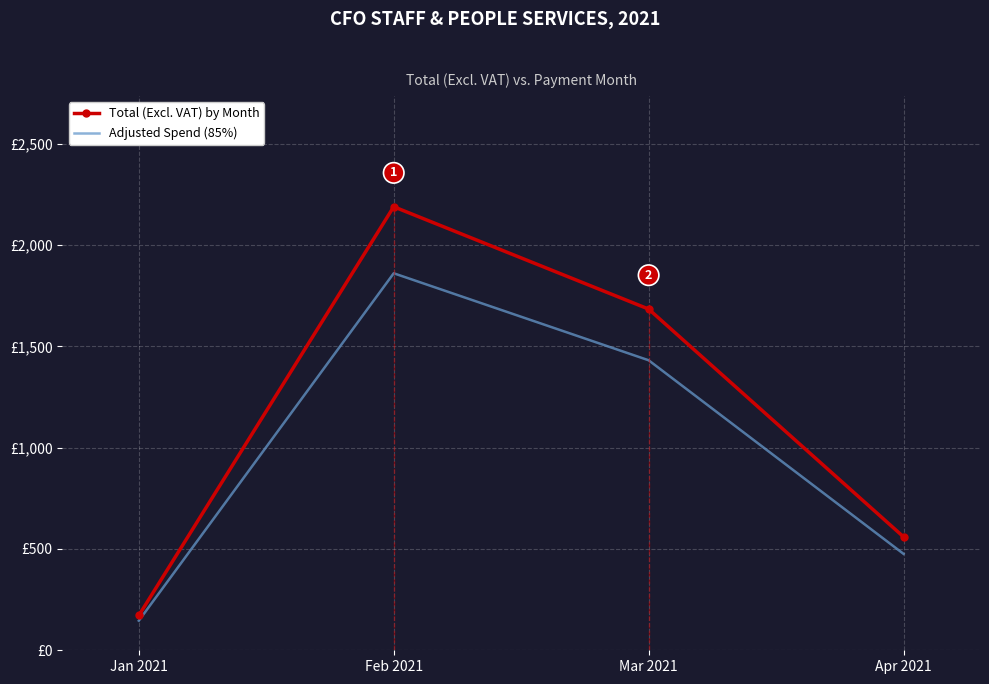

Reading left to right, transcribe all the data shown in this chart.

Total (Excl. VAT) by Month: Jan 2021=171.8	Feb 2021=2189.6	Mar 2021=1684.4	Apr 2021=560.0
Adjusted Spend (85%): Jan 2021=146.0	Feb 2021=1861.2	Mar 2021=1431.8	Apr 2021=476.0